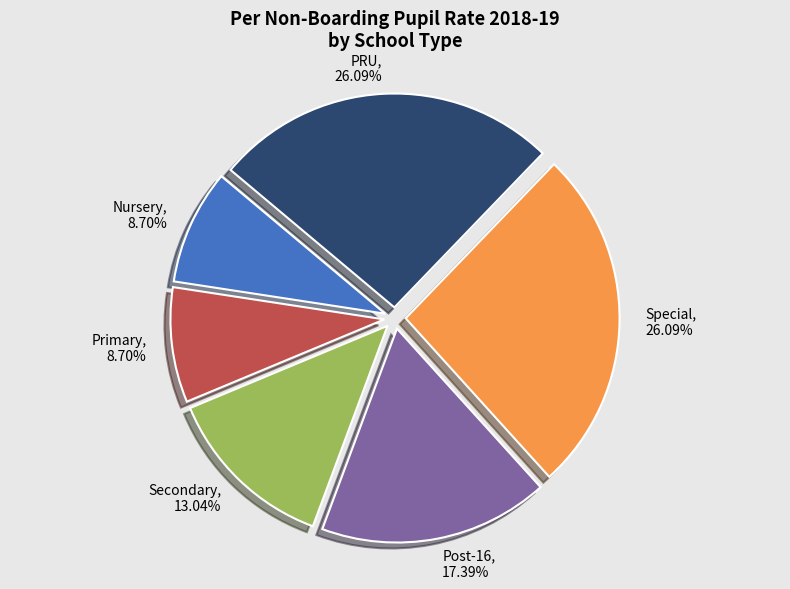

Combined, do Special and PRU account for over 50%?

Yes